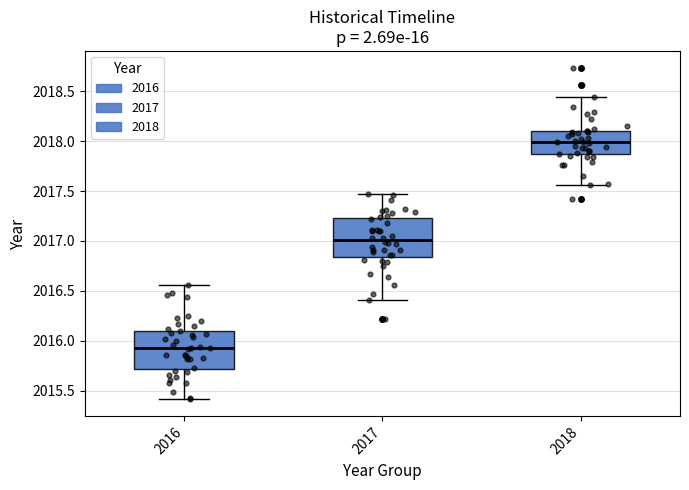

Where does the median line of the box at x = 2016 sit on the y-axis? The values are not printed on the chart, so give them approximately, as read against the axis.

2015.95